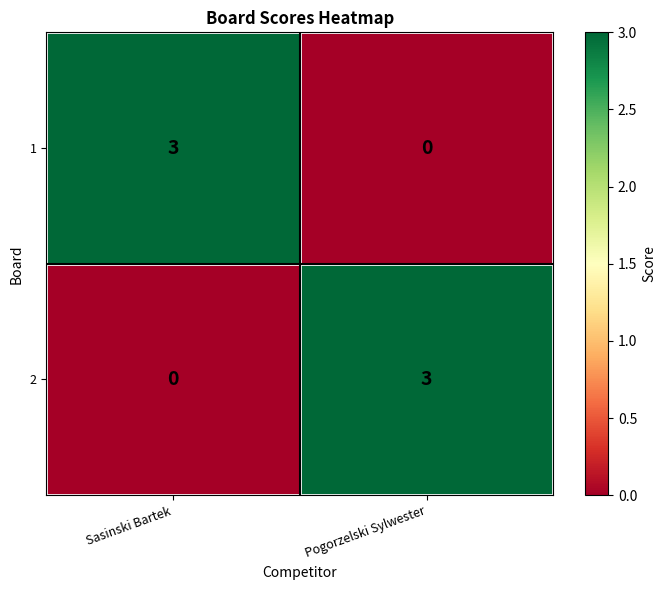

The 2 series shows 3 at Pogorzelski Sylwester. True or false?

True